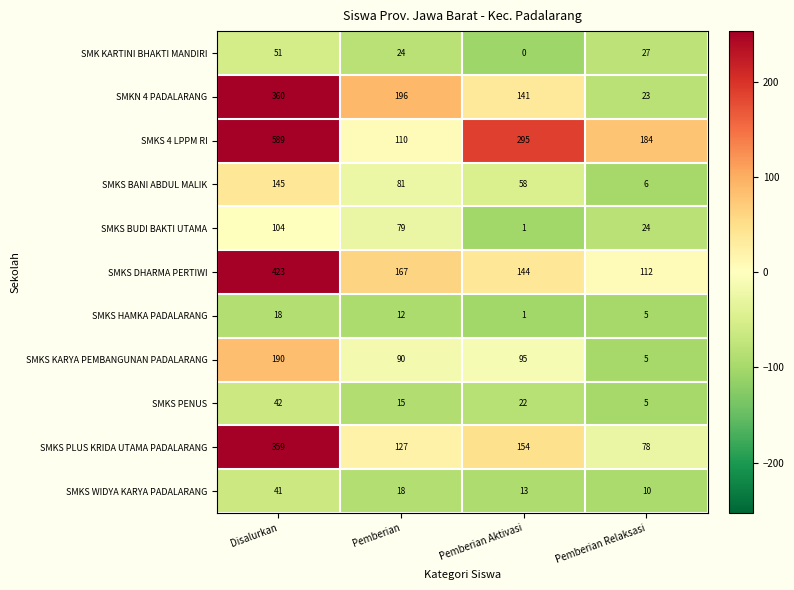

Between Pemberian and Pemberian Aktivasi, which series saw the biggest shift?

SMKS 4 LPPM RI